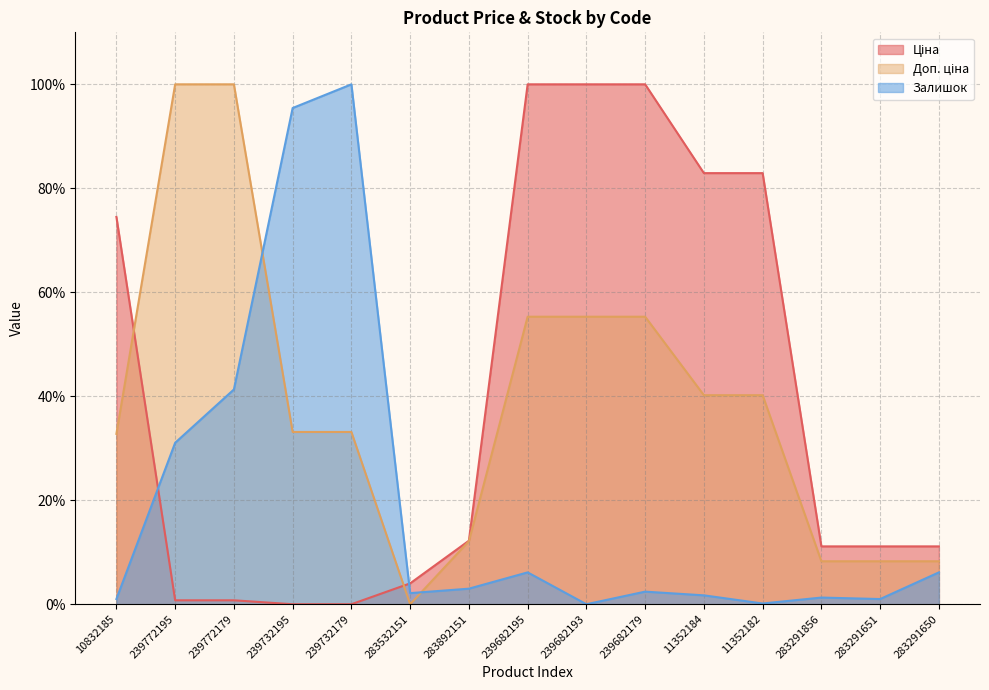

Where does the Доп. ціна series first go above 33?

239772195